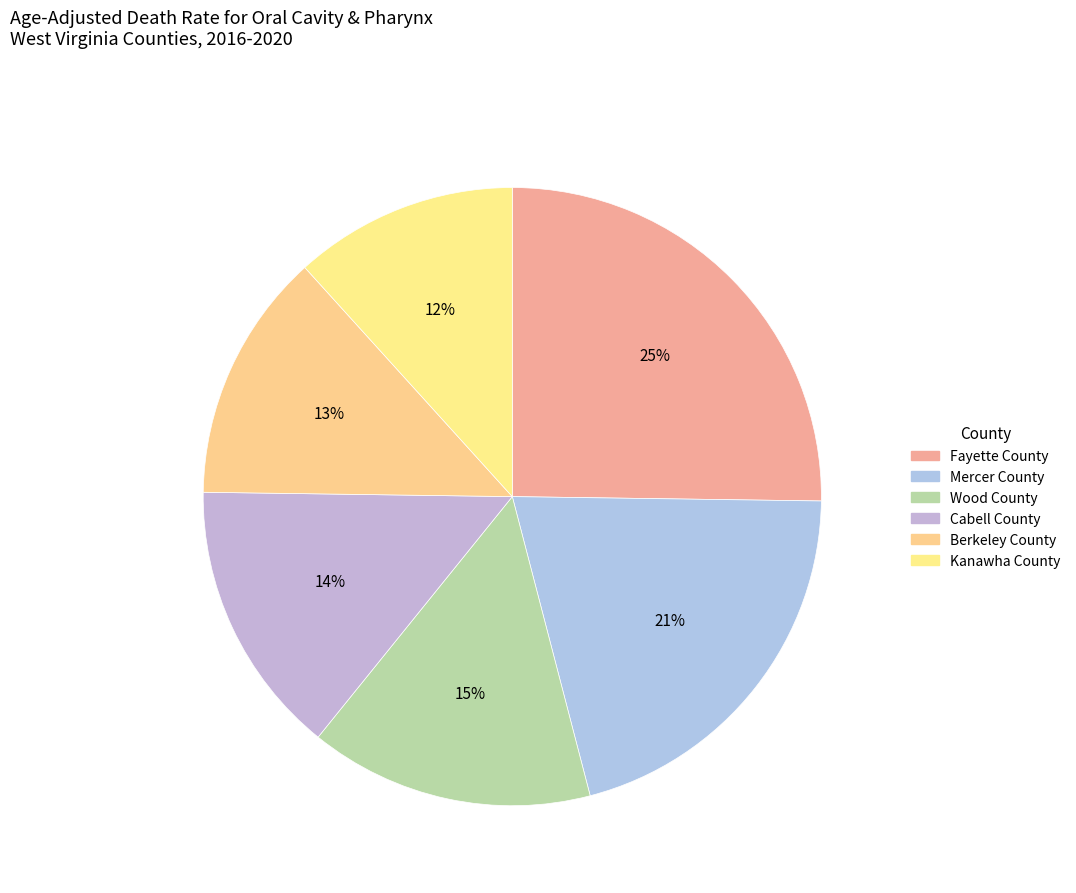

Is it true that Fayette County is 39% of the pie?

False